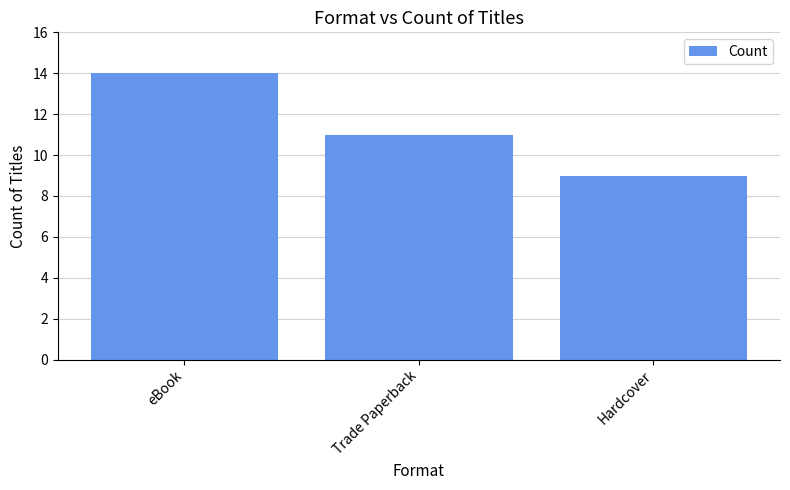

Is it true that the value at Trade Paperback is 18?

False